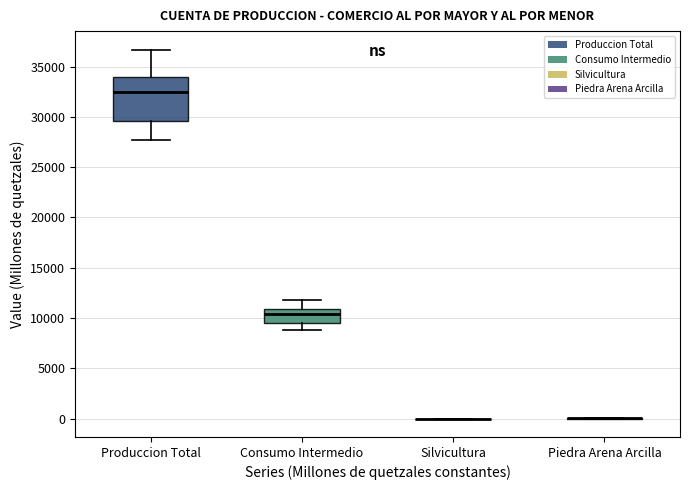

Reading left to right, transcribe this box plot: for each box, give where its median line is, the range the box spans, and where its two whiskers end, as read against the y-axis. The values are not printed on the chart, so give them approximately, as read against the axis.

Produccion Total: median 32500, box 29500 to 34000, whiskers 27500 to 36500
Consumo Intermedio: median 10500, box 9500 to 11000, whiskers 9000 to 12000
Silvicultura: box collapsed to a line at 0, whiskers 0 to 0
Piedra Arena Arcilla: box collapsed to a line at 0, whiskers 0 to 0